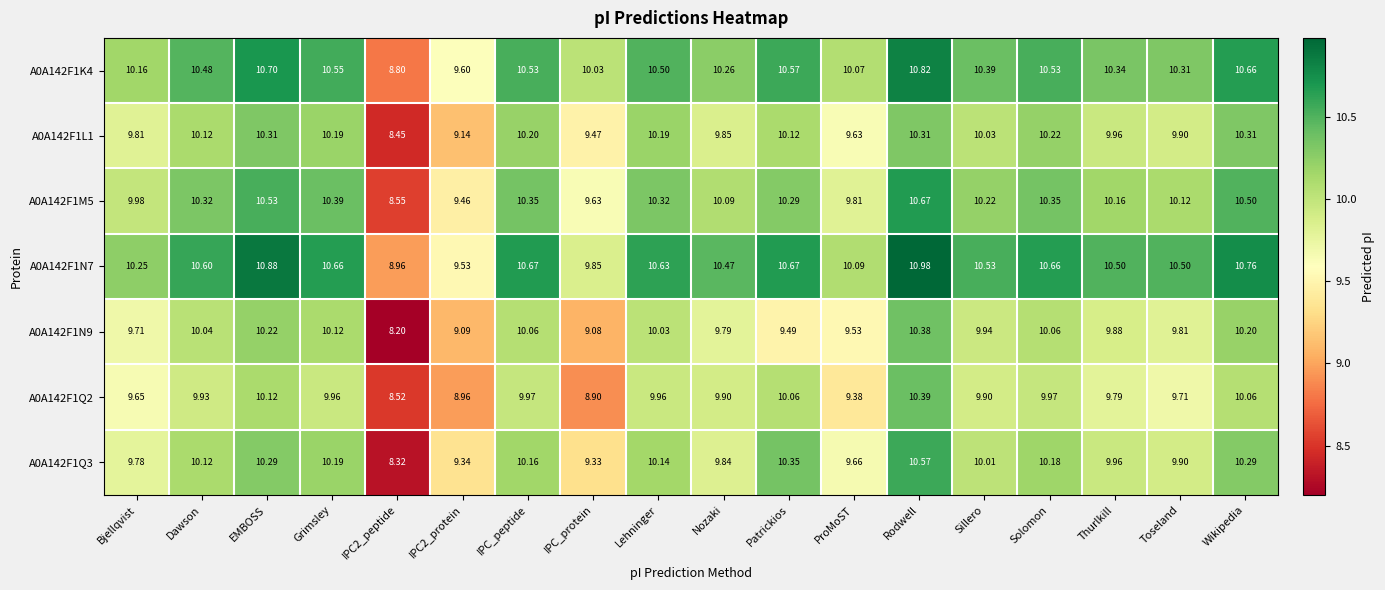

At IPC_protein, list the series in order from smallest to largest.

A0A142F1Q2, A0A142F1N9, A0A142F1Q3, A0A142F1L1, A0A142F1M5, A0A142F1N7, A0A142F1K4